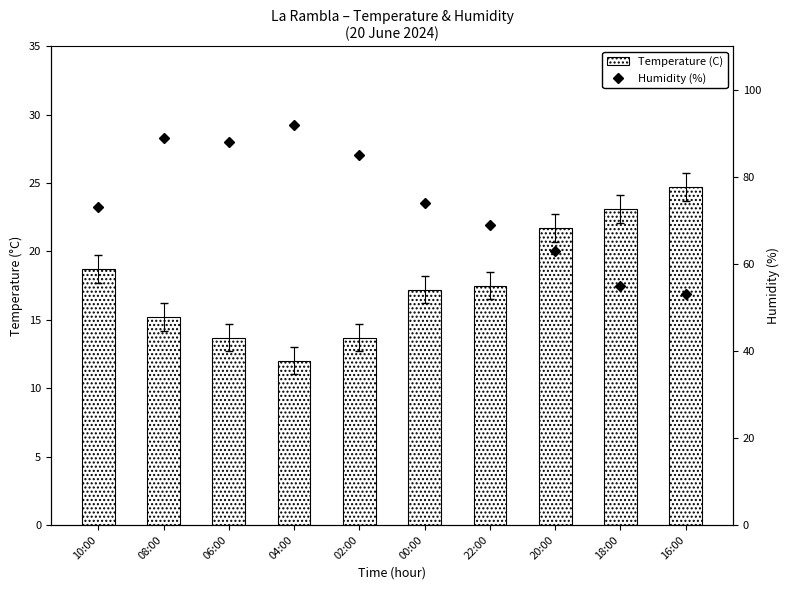

How many values in the Temperature (C) series exceed 17?

6